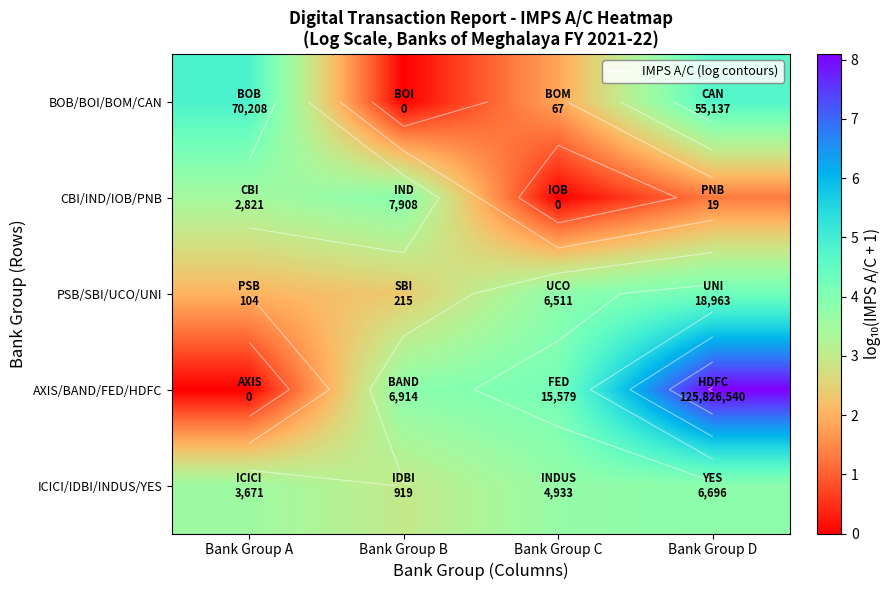

Is the value of BOB/BOI/BOM/CAN at Bank Group D greater than the value of CBI/IND/IOB/PNB at Bank Group A?

Yes